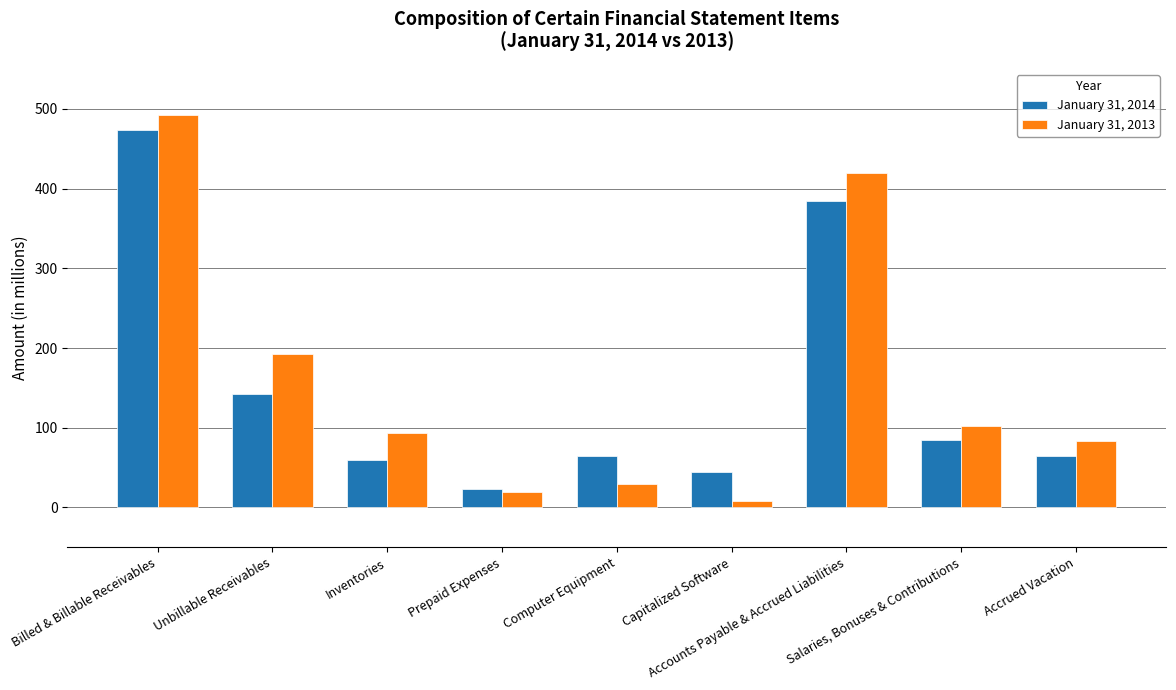

Which category has the lowest value in the January 31, 2014 series?

Prepaid Expenses